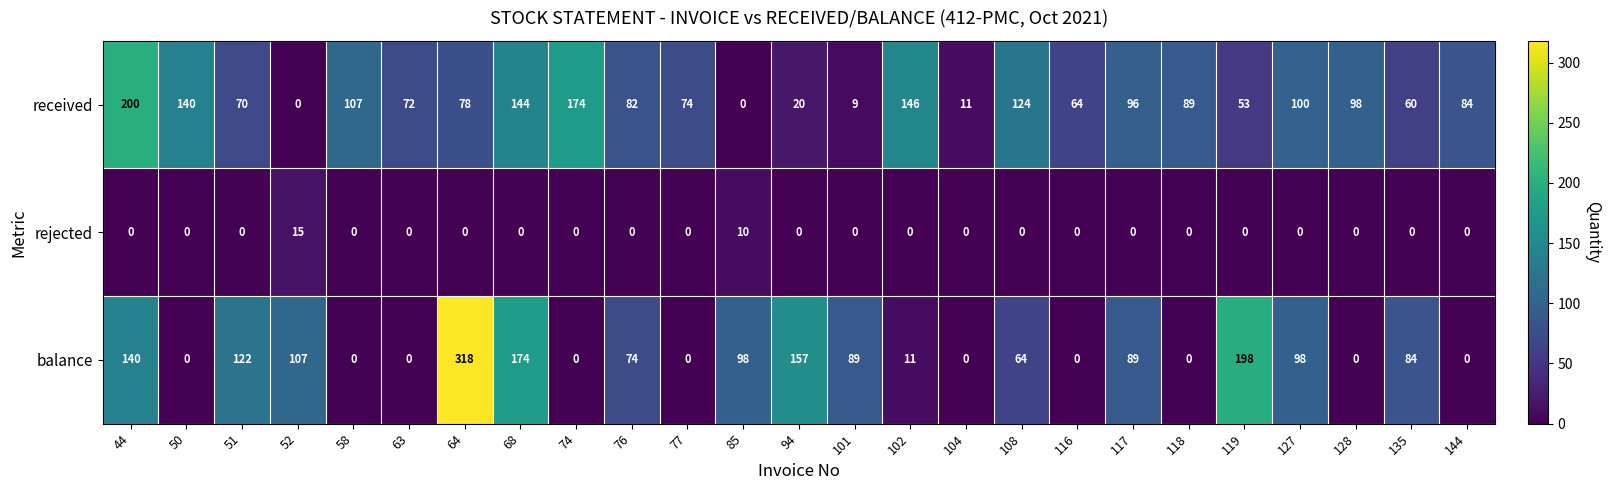

At how many categories does at least one series exceed 228?

1